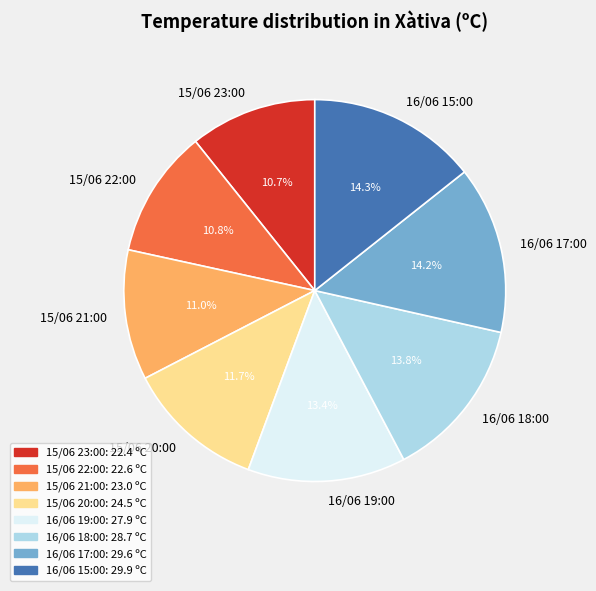

How many slices are in this pie chart?

8